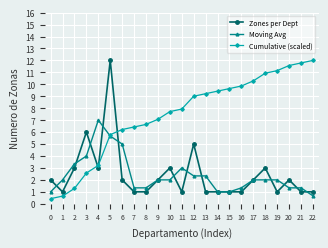

Reading left to right, list all the values displayed in this chart.

Zones per Dept: 0=2.0	1=1.0	2=3.0	3=6.0	4=3.0	5=12.0	6=2.0	7=1.0	8=1.0	9=2.0	10=3.0	11=1.0	12=5.0	13=1.0	14=1.0	15=1.0	16=1.0	17=2.0	18=3.0	19=1.0	20=2.0	21=1.0	22=1.0
Moving Avg: 0=1.0	1=2.0	2=3.3	3=4.0	4=7.0	5=5.7	6=5.0	7=1.3	8=1.3	9=2.0	10=2.0	11=3.0	12=2.3	13=2.3	14=1.0	15=1.0	16=1.3	17=2.0	18=2.0	19=2.0	20=1.3	21=1.3	22=0.7
Cumulative (scaled): 0=0.4	1=0.6	2=1.3	3=2.6	4=3.2	5=5.8	6=6.2	7=6.4	8=6.6	9=7.1	10=7.7	11=7.9	12=9.0	13=9.2	14=9.4	15=9.6	16=9.9	17=10.3	18=10.9	19=11.1	20=11.6	21=11.8	22=12.0